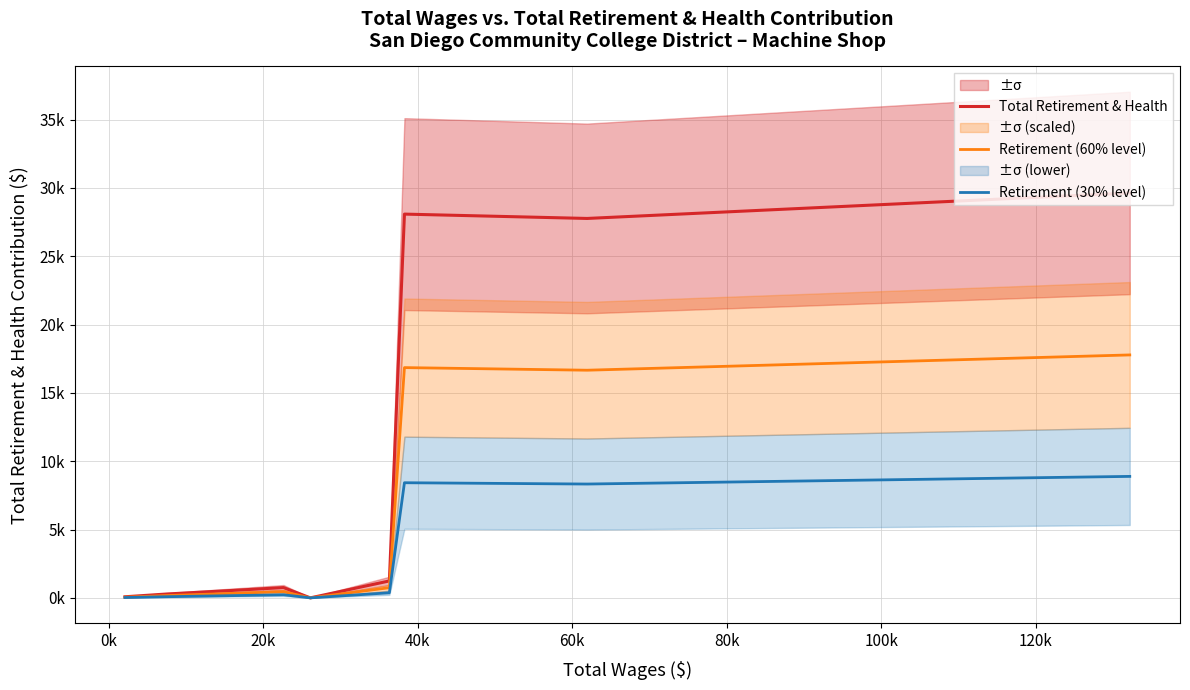

Is the value of Retirement (60% level) at 11 greater than the value of Retirement (30% level) at 80k?

Yes